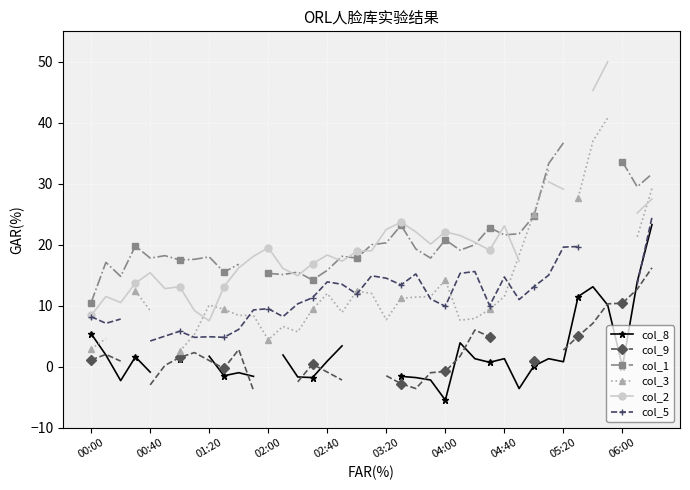

What are all the series names shown in the legend?

col_8, col_9, col_1, col_3, col_2, col_5